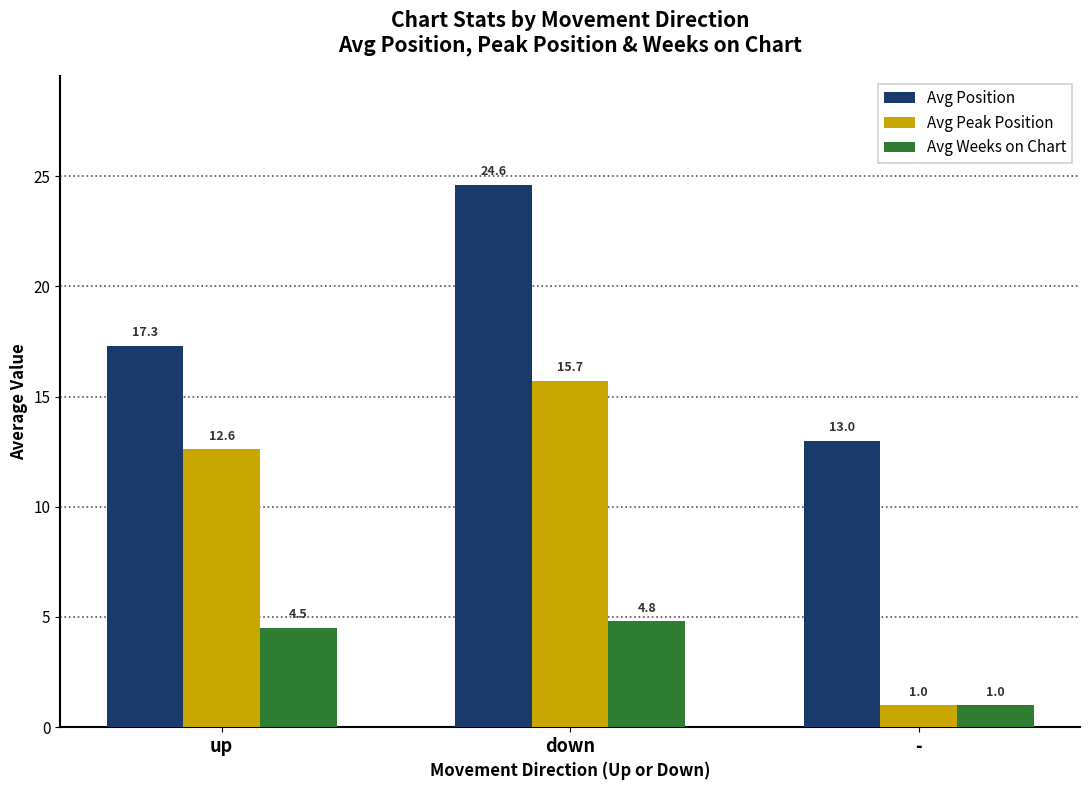

At which category does the chart reach its minimum across all series?

-